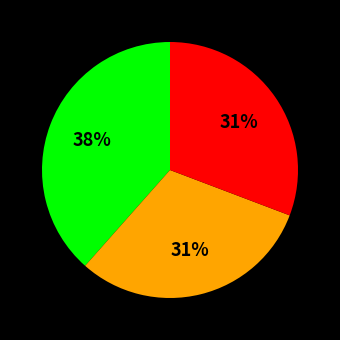

To the nearest percent, what is the average slice percentage?

33%